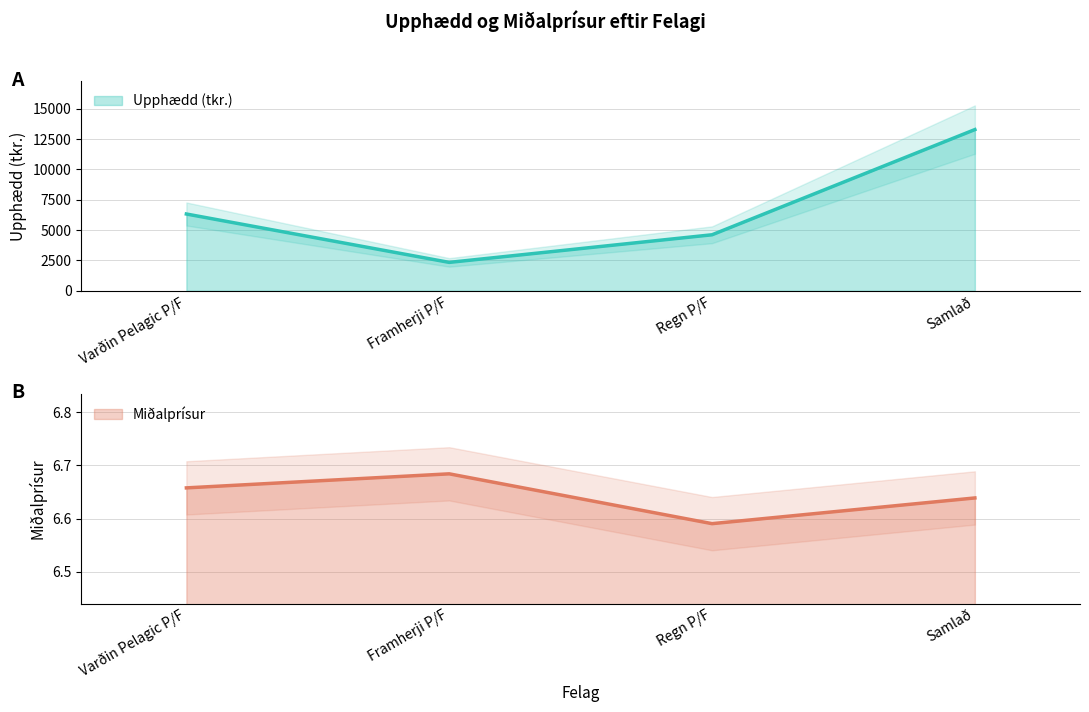

How many values in the Upphædd (tkr.) series are below 6325?

2